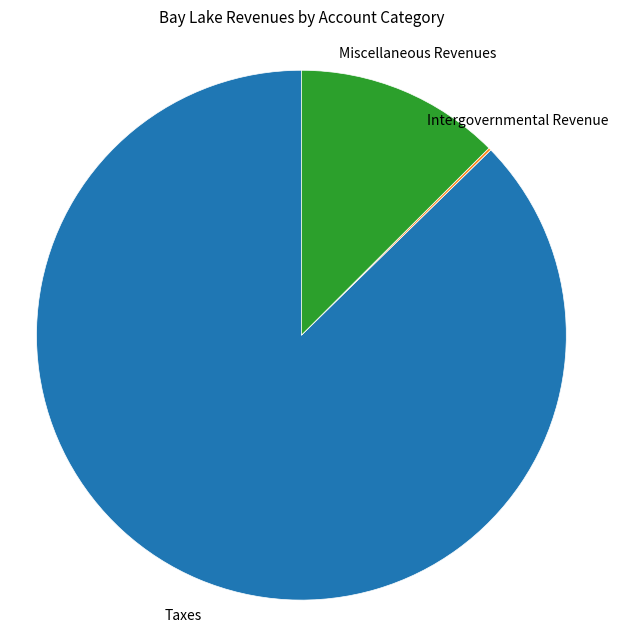

What is the largest slice in the pie chart?

Taxes